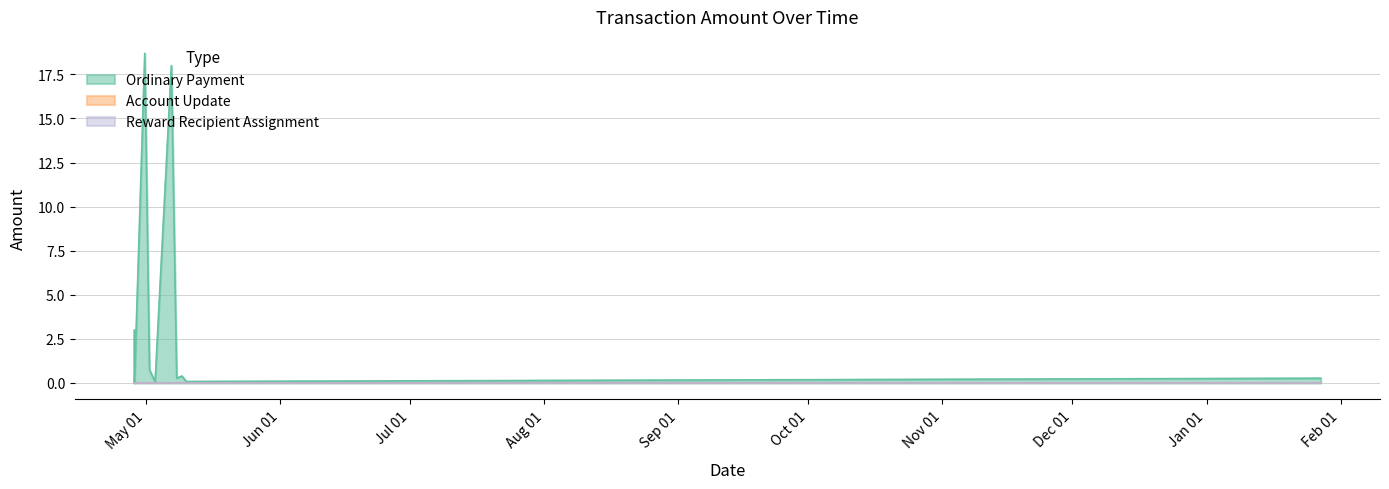

Reading left to right, extract all data points from this chart.

Ordinary Payment: 2017-04-28 07:03:11=3.0	2017-04-28 07:09:47=0.0	2017-04-28 08:06:59=0.0	2017-04-30 17:03:24=18.7	2017-05-01 19:16:35=0.7	2017-05-03 02:25:01=0.1	2017-05-06 20:35:52=18.0	2017-05-08 02:13:54=0.3	2017-05-09 07:07:26=0.4	2017-05-10 07:38:29=0.1	2018-01-27 08:46:05=0.3
Account Update: 2017-04-28 07:03:11=0.0	2017-04-28 07:09:47=0.0	2017-04-28 08:06:59=0.0	2017-04-30 17:03:24=0.0	2017-05-01 19:16:35=0.0	2017-05-03 02:25:01=0.0	2017-05-06 20:35:52=0.0	2017-05-08 02:13:54=0.0	2017-05-09 07:07:26=0.0	2017-05-10 07:38:29=0.0	2018-01-27 08:46:05=0.0
Reward Recipient Assignment: 2017-04-28 07:03:11=0.0	2017-04-28 07:09:47=0.0	2017-04-28 08:06:59=0.0	2017-04-30 17:03:24=0.0	2017-05-01 19:16:35=0.0	2017-05-03 02:25:01=0.0	2017-05-06 20:35:52=0.0	2017-05-08 02:13:54=0.0	2017-05-09 07:07:26=0.0	2017-05-10 07:38:29=0.0	2018-01-27 08:46:05=0.0